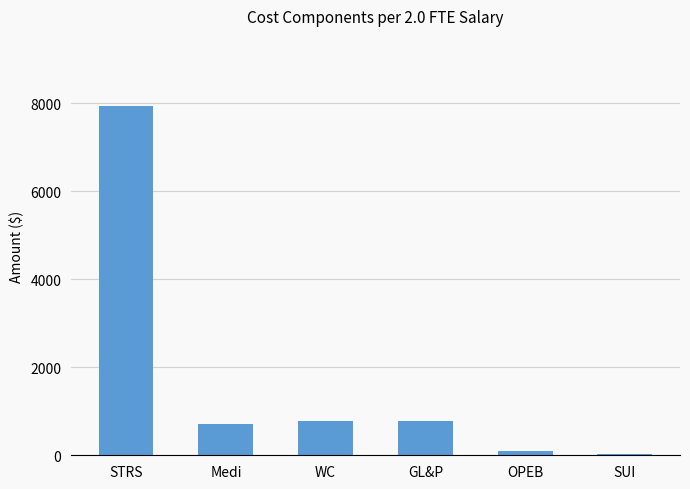

What is the sum of all values?

10334